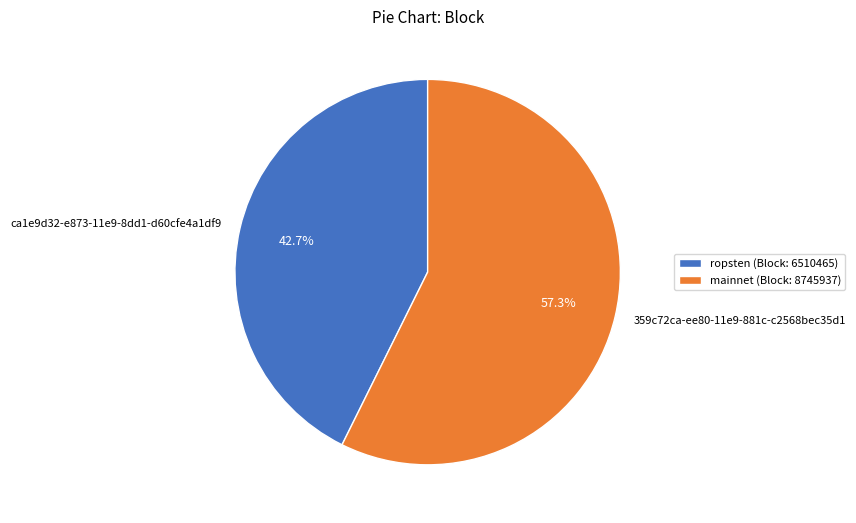

Which category has the biggest portion of the pie?

359c72ca-ee80-11e9-881c-c2568bec35d1